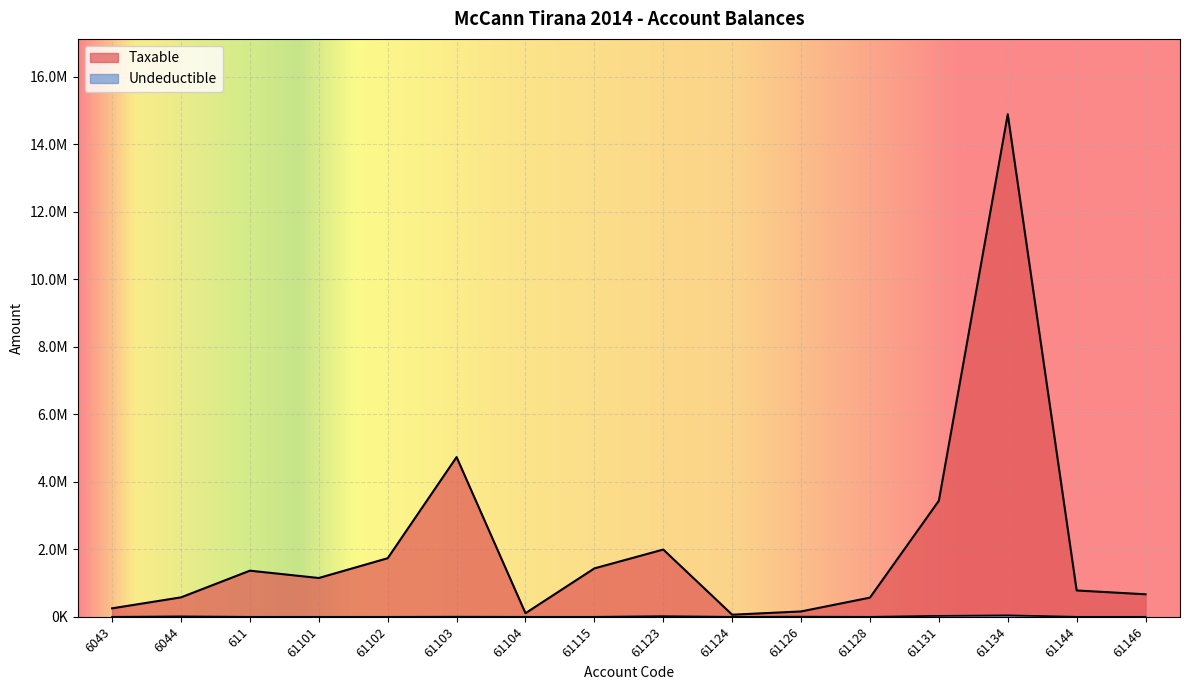

What is the average value of the Taxable series?

2118580.6